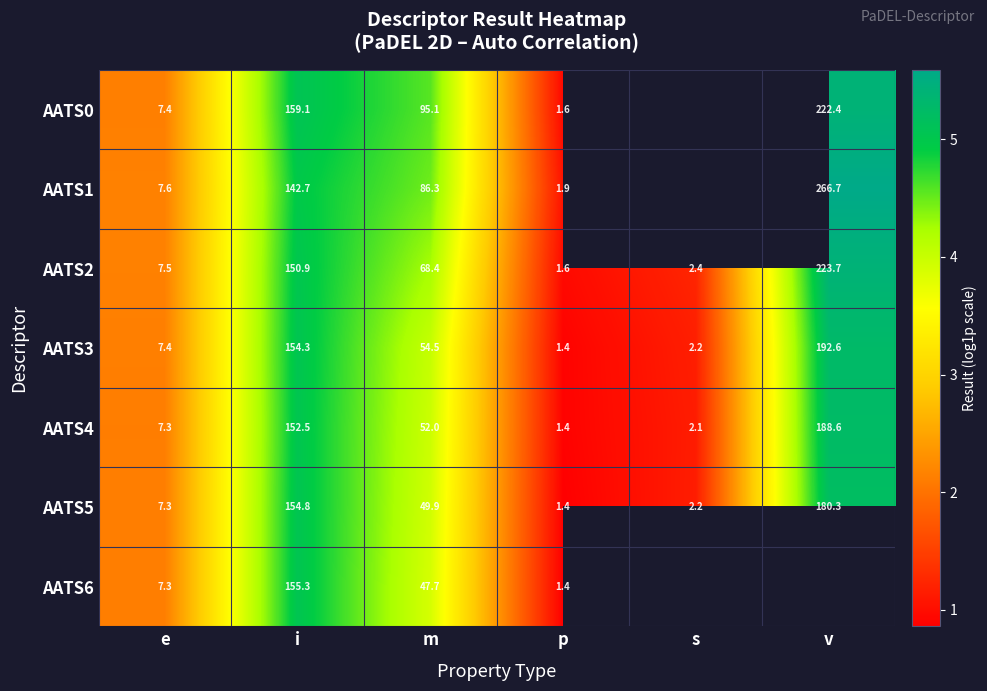

True or false: AATS4 has a value of 3.6 at v.

False